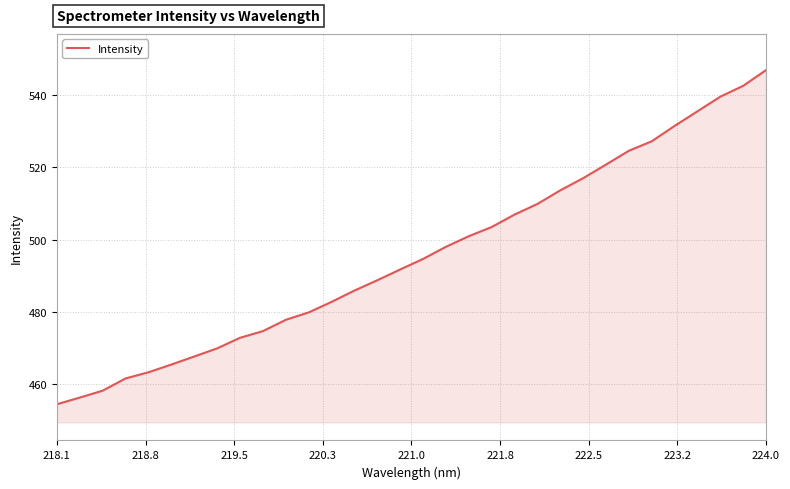

What is the greatest value displayed?

546.8